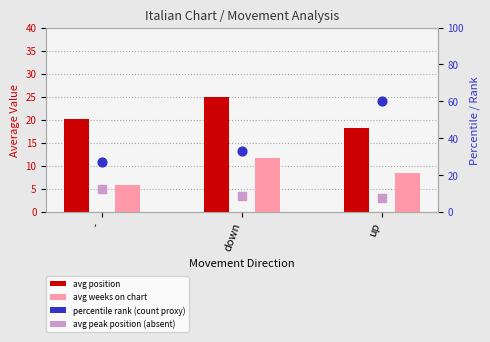

At which category is the sum across all series the highest?

up